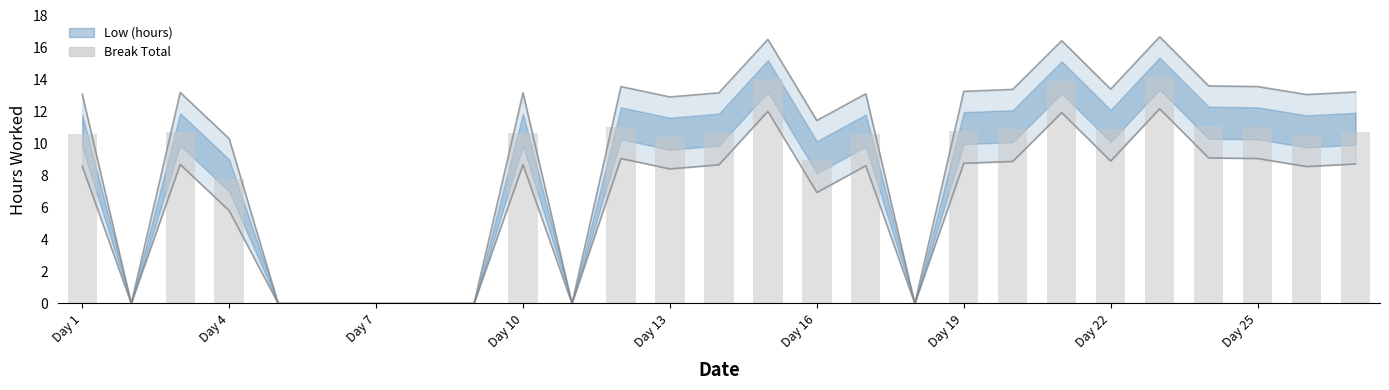

How many data points are less than 10?

10